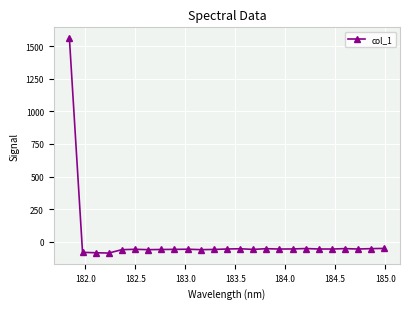

What is the value of the 2nd point from the left?

-83.0